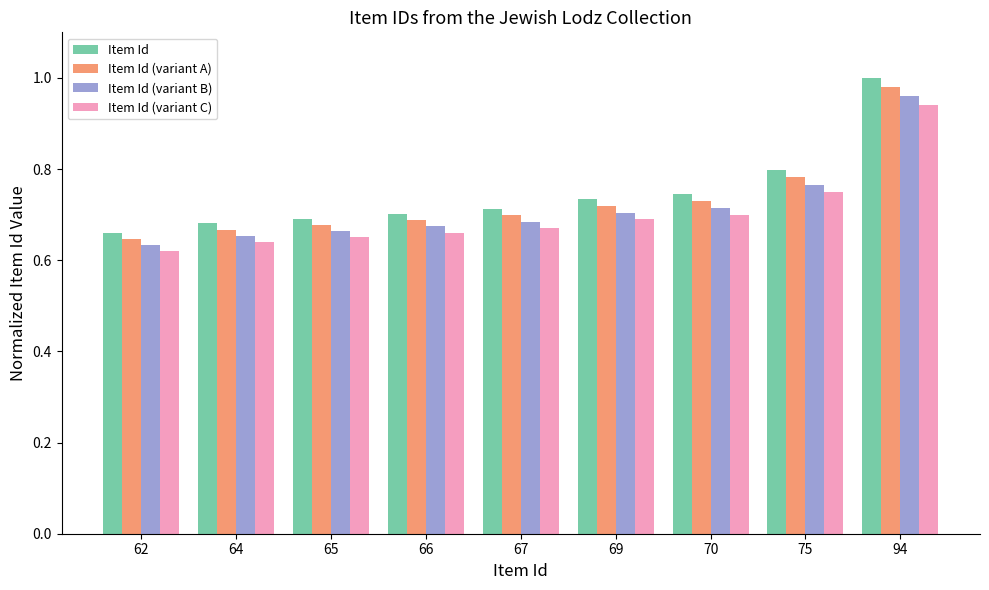

Rank the series by their maximum value, from highest to lowest.

Item Id, Item Id (variant A), Item Id (variant B), Item Id (variant C)